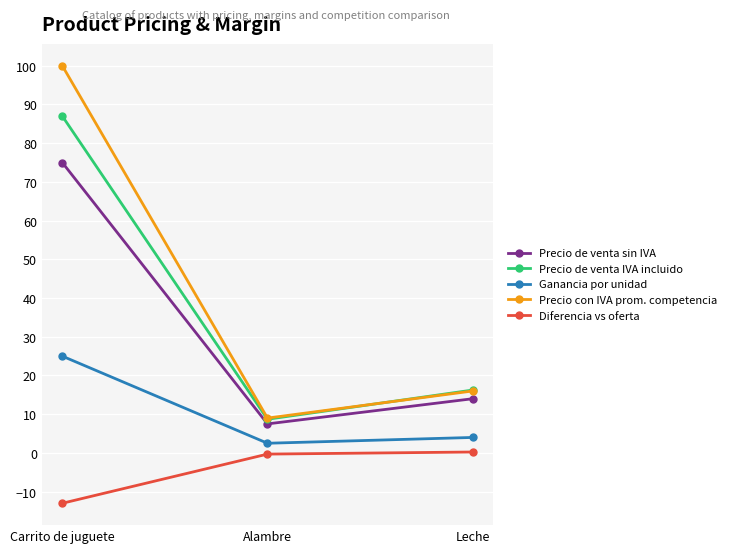

What is the total value across all series at Leche?

50.5